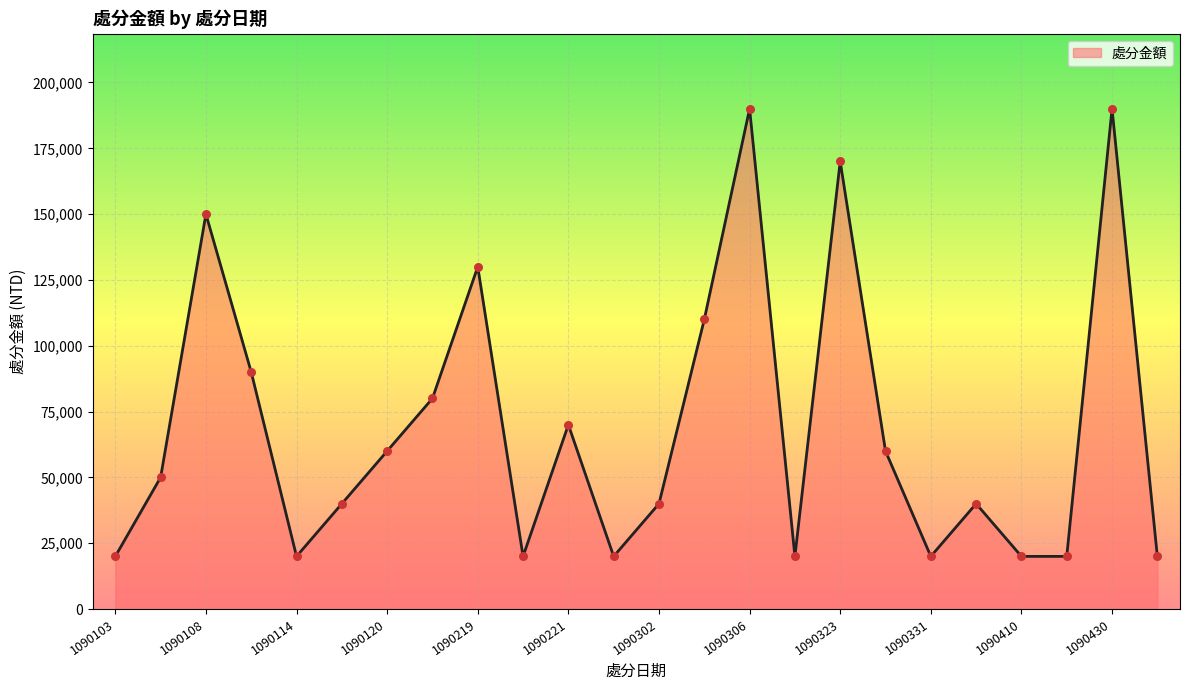

What is the difference between the maximum and minimum values?

170000